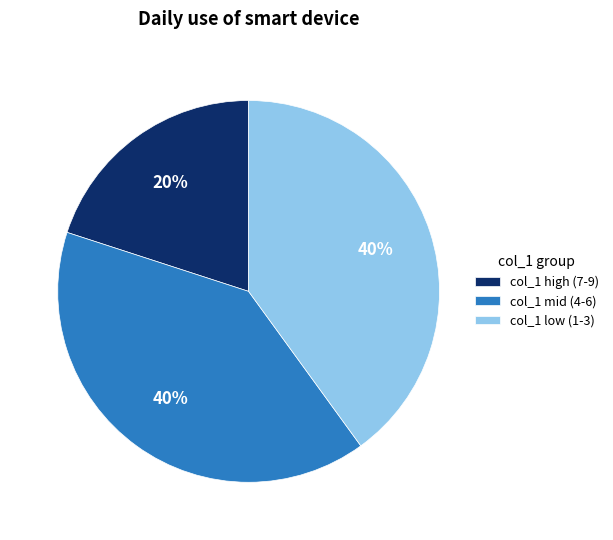

Combined, do col_1 low (1-3) and col_1 high (7-9) account for over 50%?

Yes